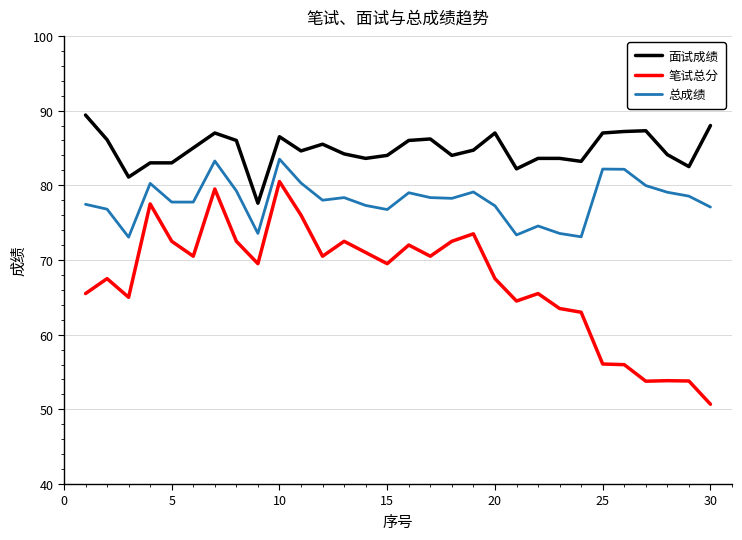

Which series has the largest total across all categories?

面试成绩